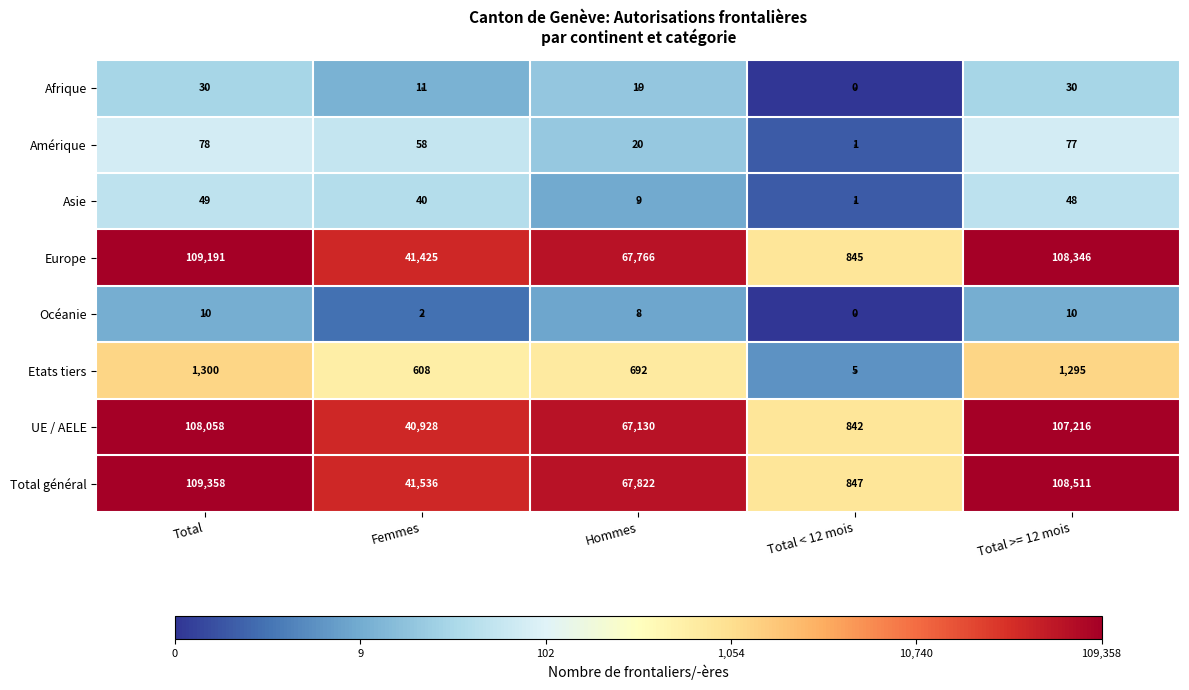

Which series changed the most between Total and Total < 12 mois?

Total général